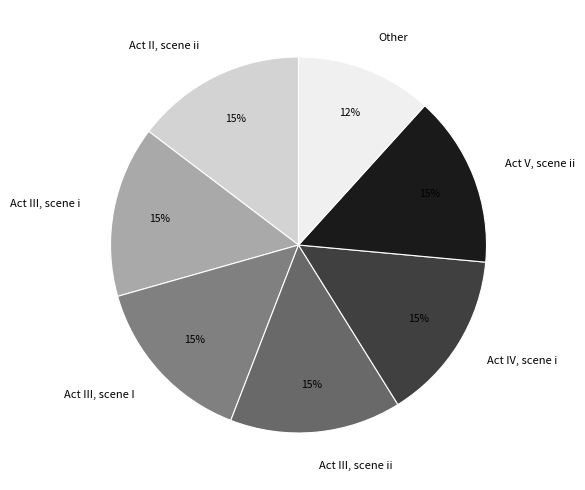

To the nearest percent, what is the difference between the largest and smallest slice percentages?

3%